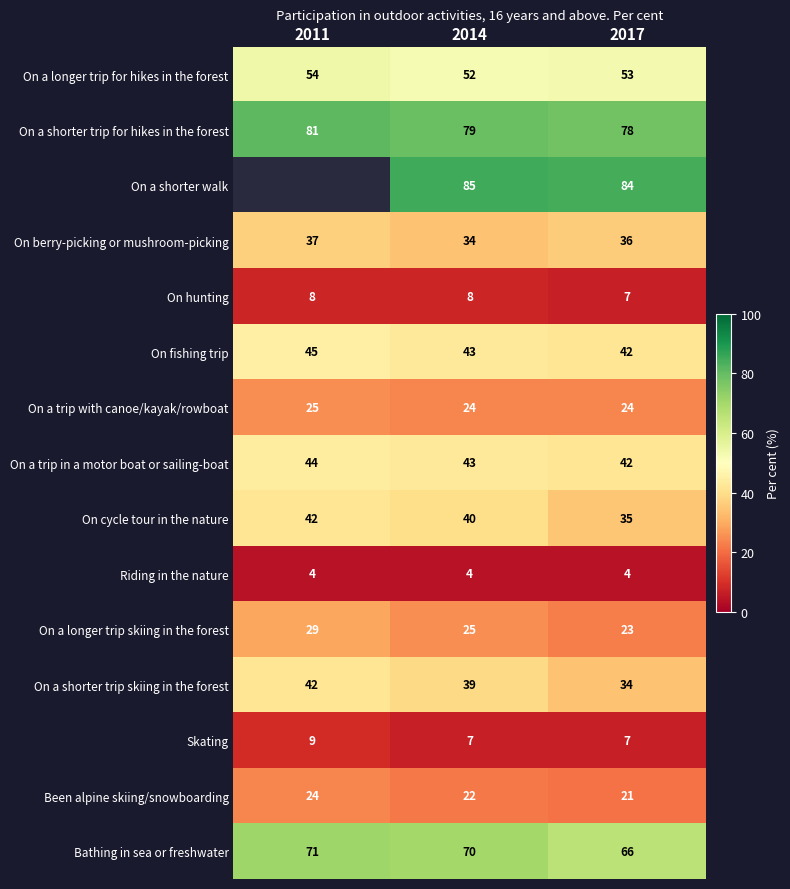

At which category is the sum across all series the highest?

2014